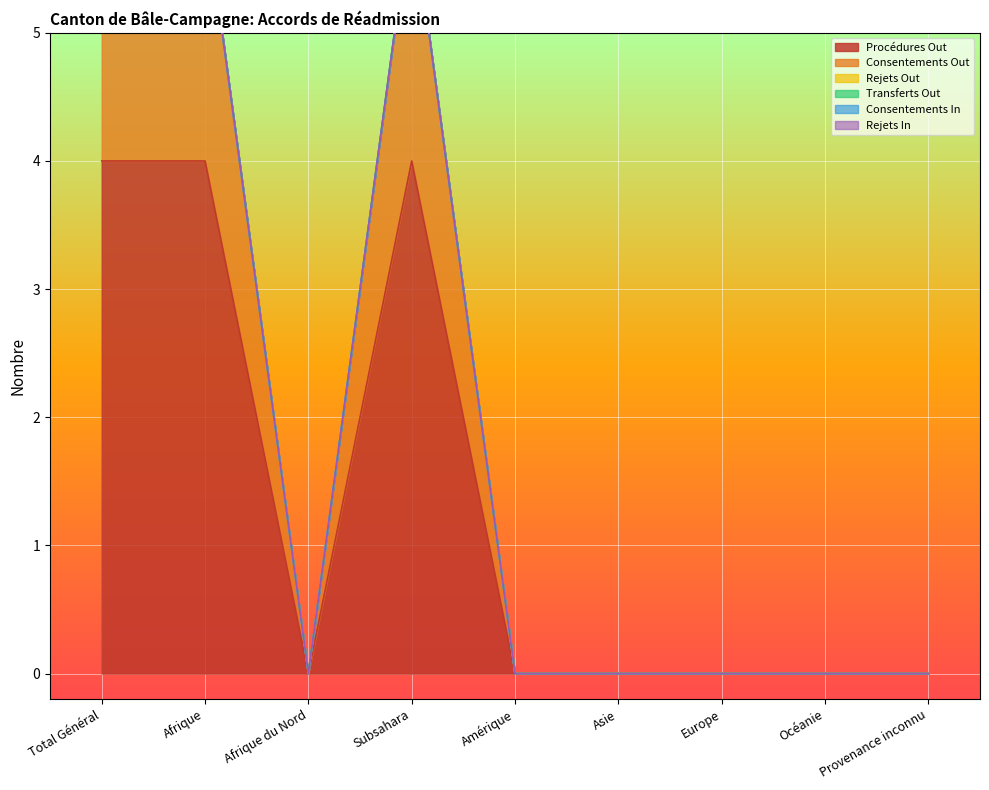

What is the label of the 7th point from the right?

Afrique du Nord